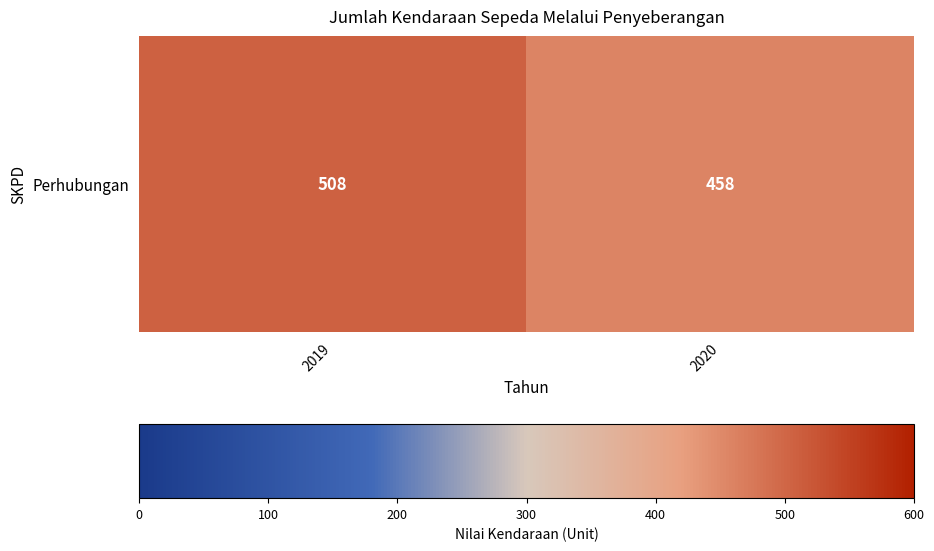

What is the change in value from 2019 to 2020?

-0.1